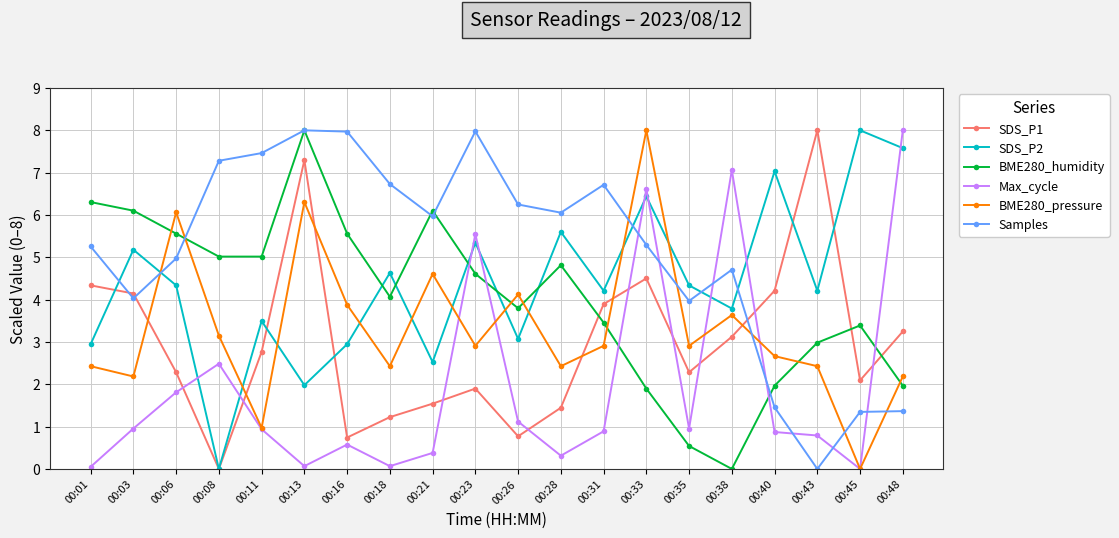

Which series has the largest total across all categories?

Samples